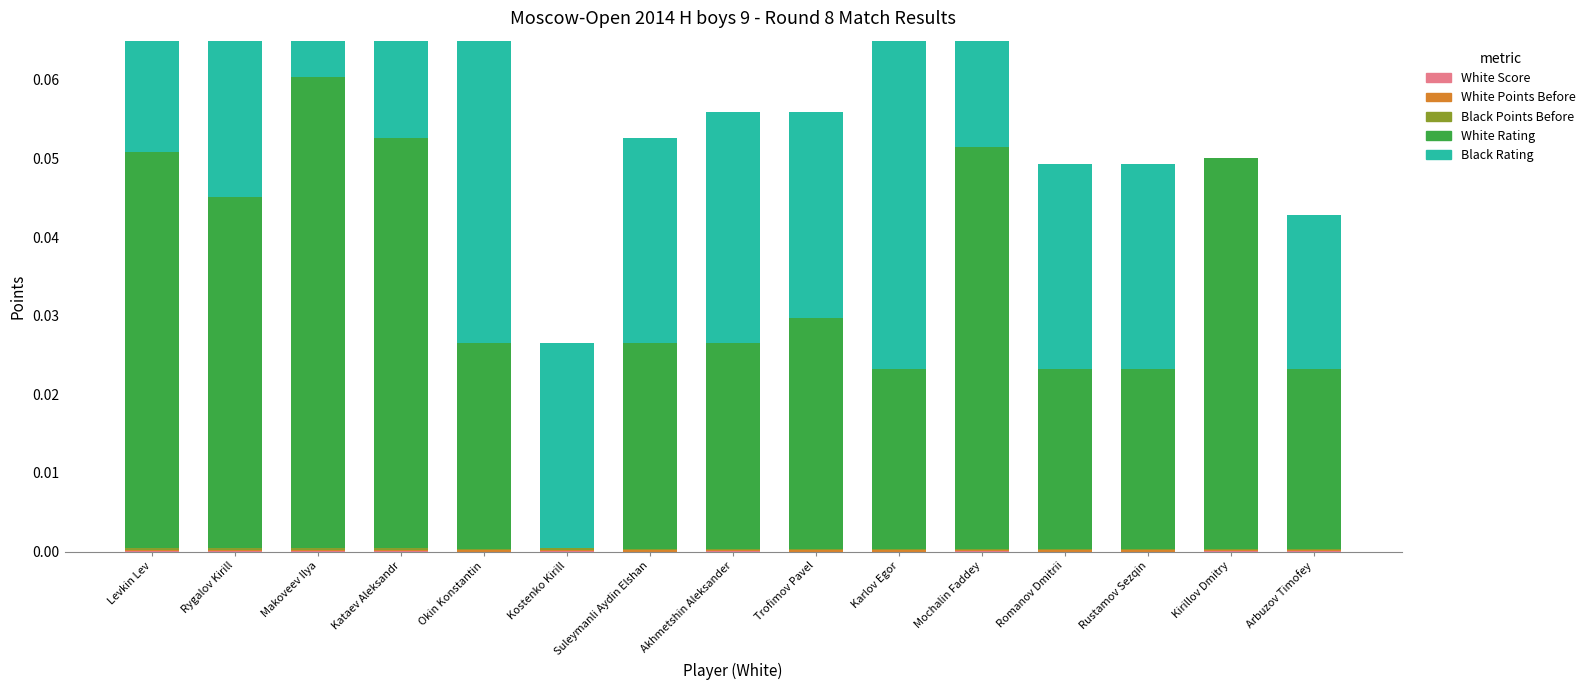

The Black Rating series shows 0.0 at Kostenko Kirill. True or false?

True